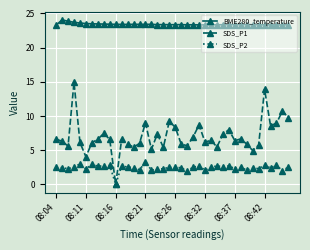

How many positive values does the SDS_P1 series have?

39